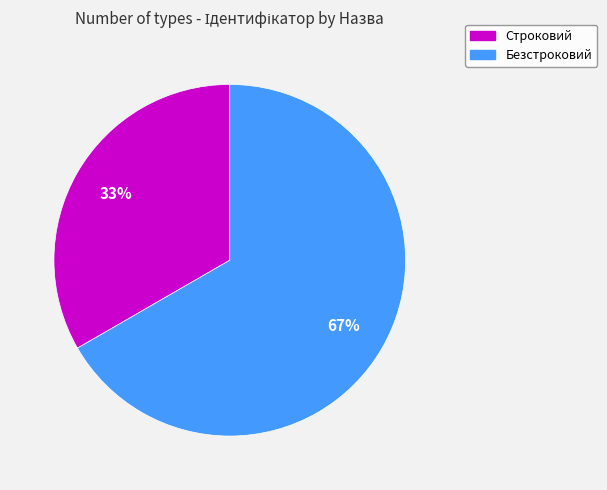

To the nearest percent, what portion does Безстроковий represent?

67%